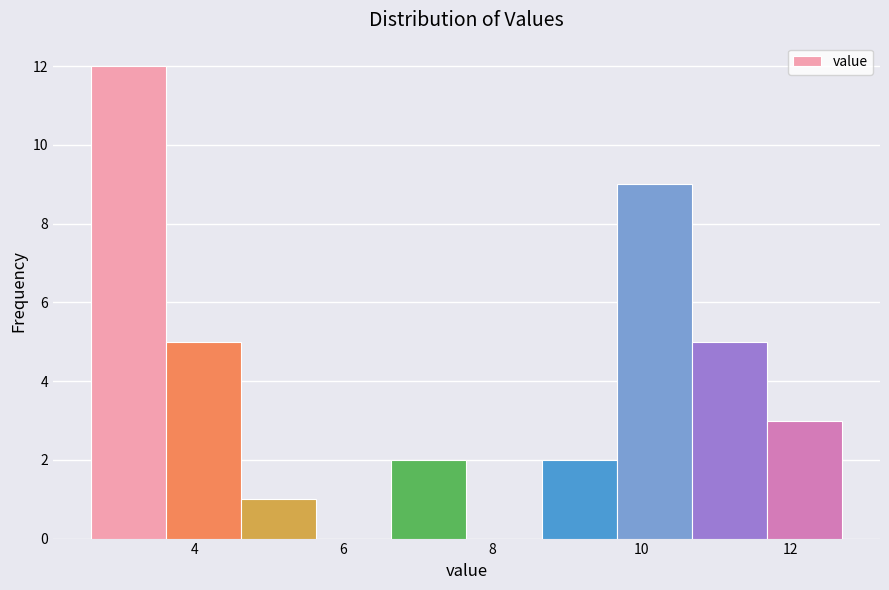

What is the height of the bar covering 4.6 to 5.6 on the x-axis? Neither the bar edges nor the heights are printed on the chart, so give them approximately, as read against the axes.

1